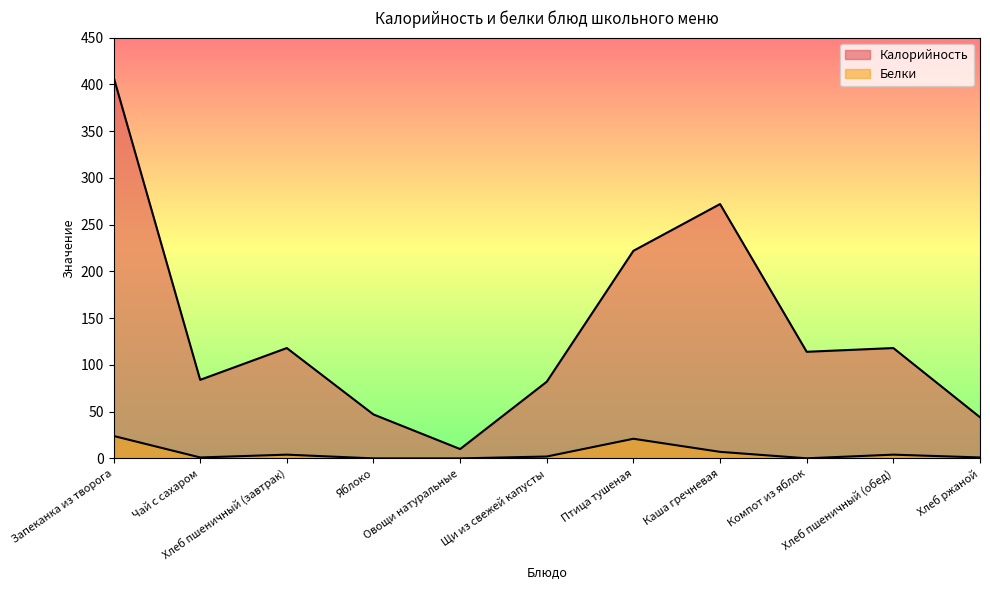

Reading left to right, list all the values displayed in this chart.

Калорийность: Запеканка из творога=408.0	Чай с сахаром=84.0	Хлеб пшеничный (завтрак)=118.0	Яблоко=47.0	Овощи натуральные=10.0	Щи из свежей капусты=82.0	Птица тушеная=222.0	Каша гречневая=272.0	Компот из яблок=114.0	Хлеб пшеничный (обед)=118.0	Хлеб ржаной=44.0
Белки: Запеканка из творога=24.0	Чай с сахаром=1.0	Хлеб пшеничный (завтрак)=4.0	Яблоко=0.0	Овощи натуральные=0.0	Щи из свежей капусты=2.0	Птица тушеная=21.0	Каша гречневая=7.0	Компот из яблок=0.1	Хлеб пшеничный (обед)=4.0	Хлеб ржаной=1.0